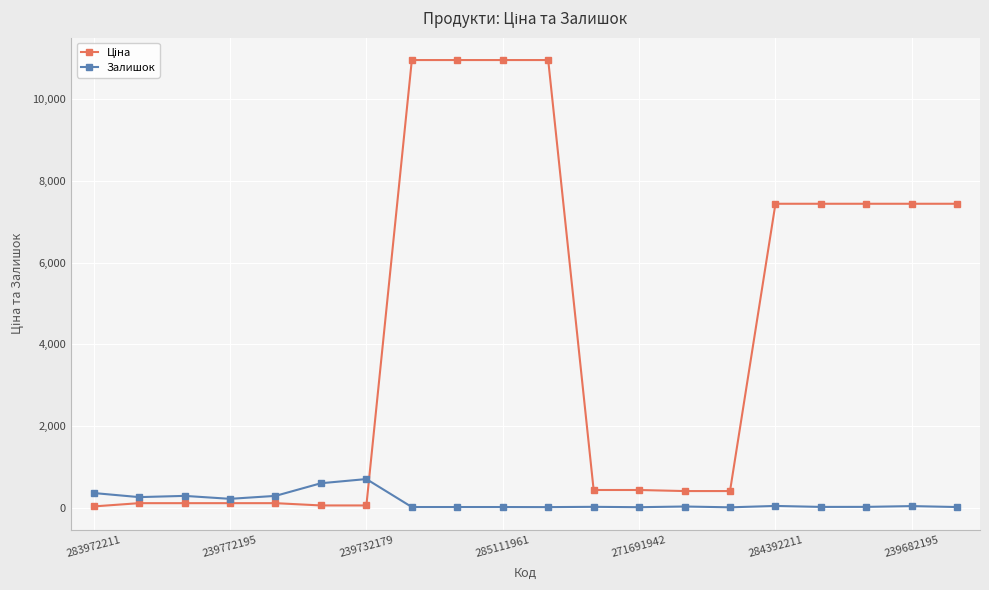

What is the greatest value displayed?

10964.4